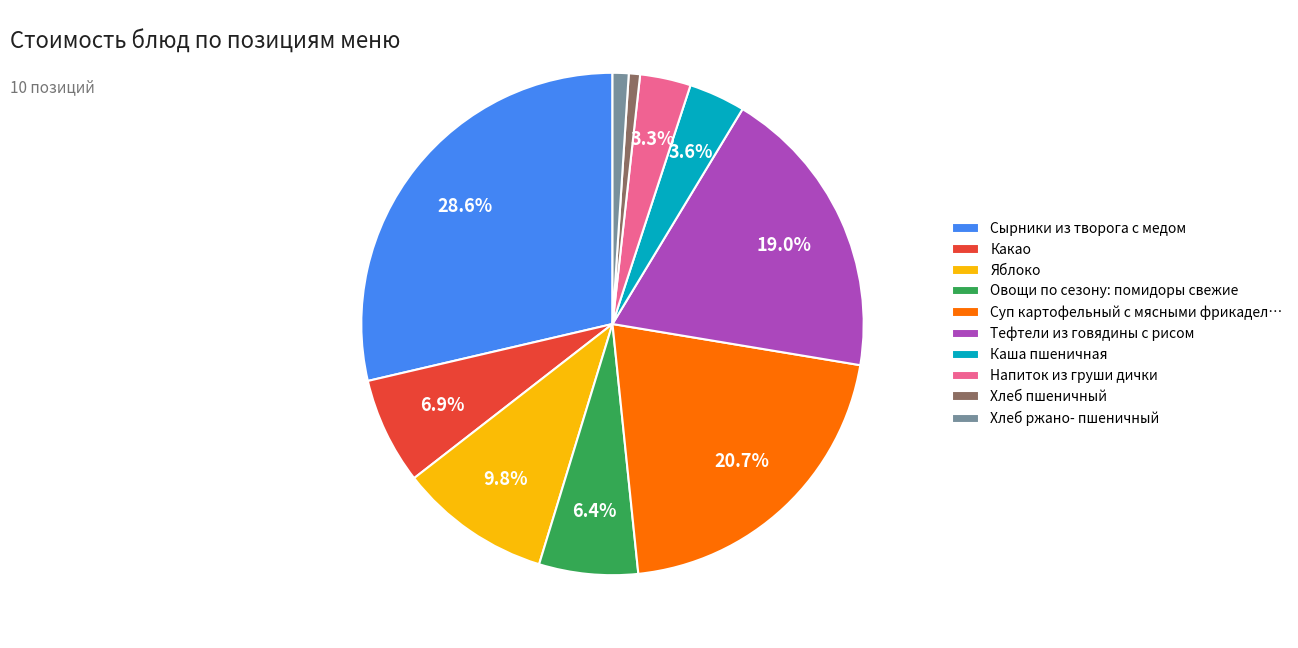

Which slice is the largest?

Сырники из творога с медом